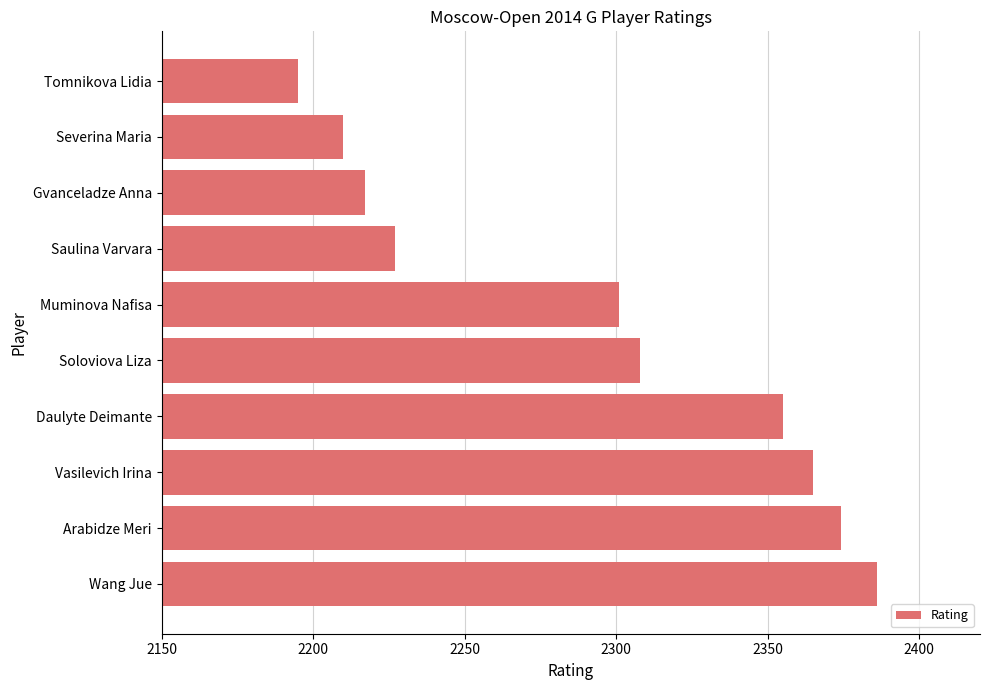

Approximately how many times larger is the value at Vasilevich Irina compared to Severina Maria?

1.1